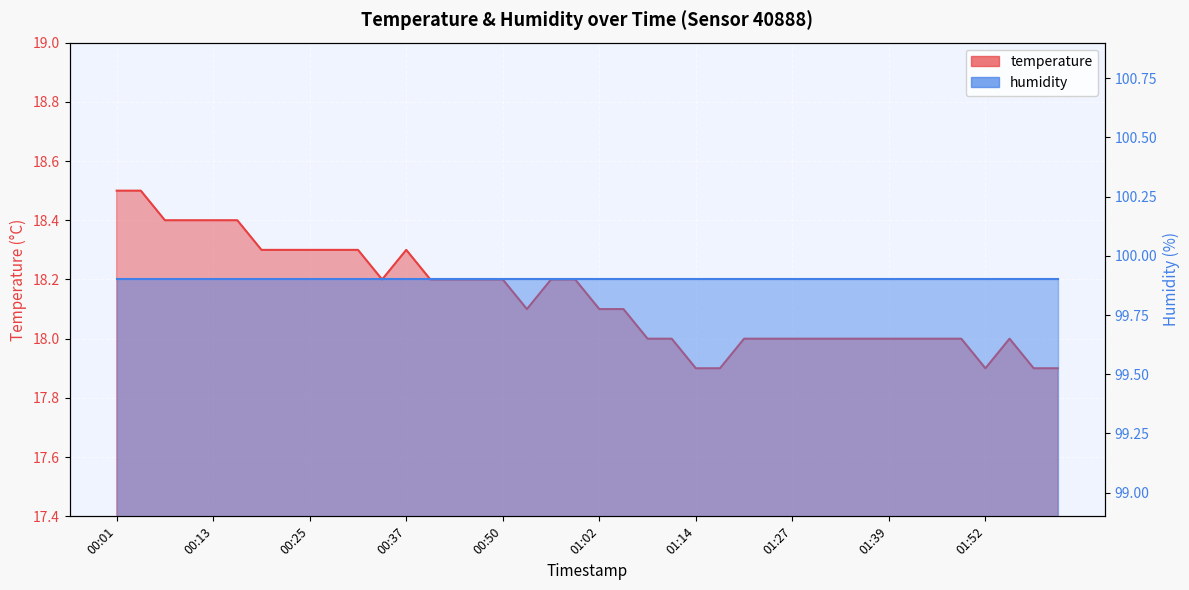

List the labels in order of value, largest first.

00:01, 00:04, 00:07, 00:10, 00:13, 00:16, 00:19, 00:22, 00:25, 00:28, 00:31, 00:37, 00:34, 00:41, 00:44, 00:47, 00:50, 00:56, 00:59, 00:53, 01:02, 01:05, 01:08, 01:11, 01:21, 01:24, 01:27, 01:30, 01:33, 01:36, 01:39, 01:42, 01:45, 01:49, 01:55, 01:14, 01:18, 01:52, 01:58, 02:01